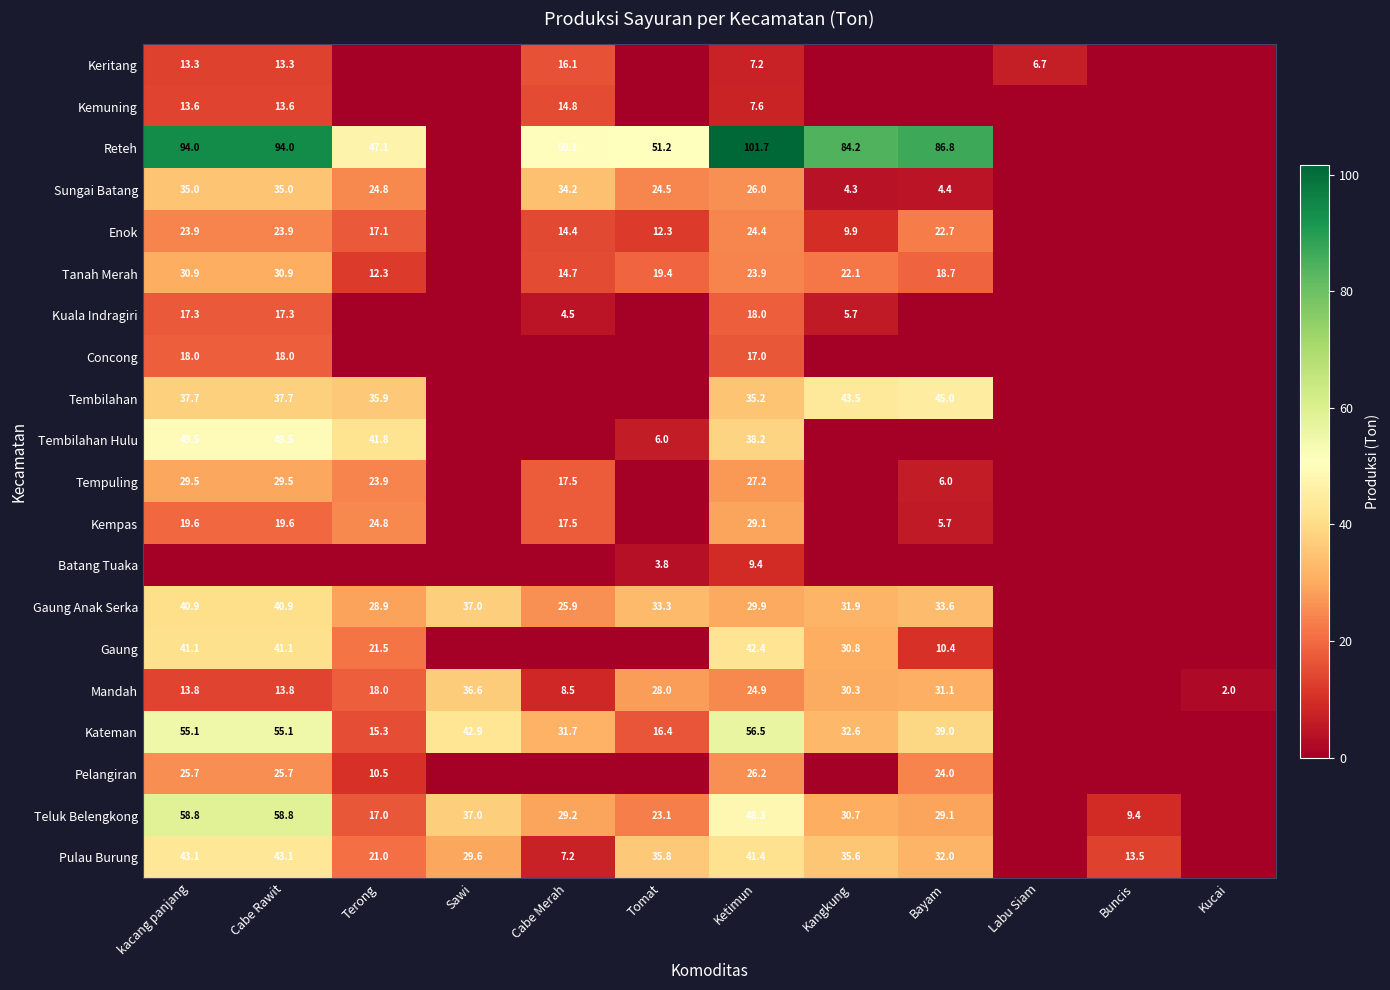

At which category is the sum across all series the highest?

kacang panjang